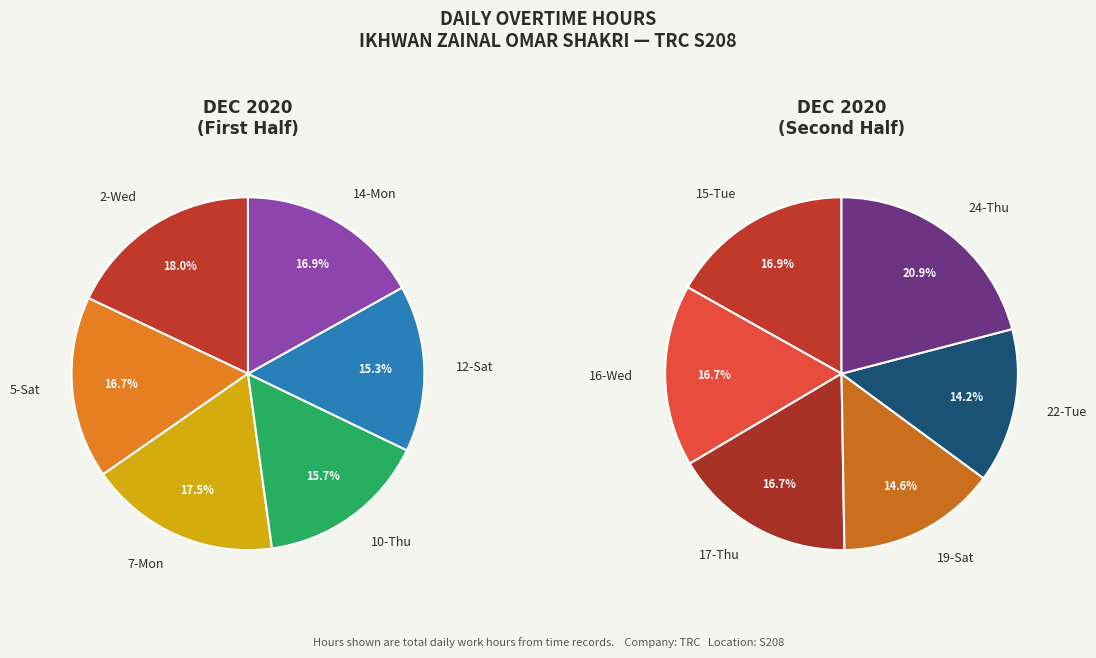

What is the ratio of the value at 14-Mon to the value at 2-Wed?

0.9